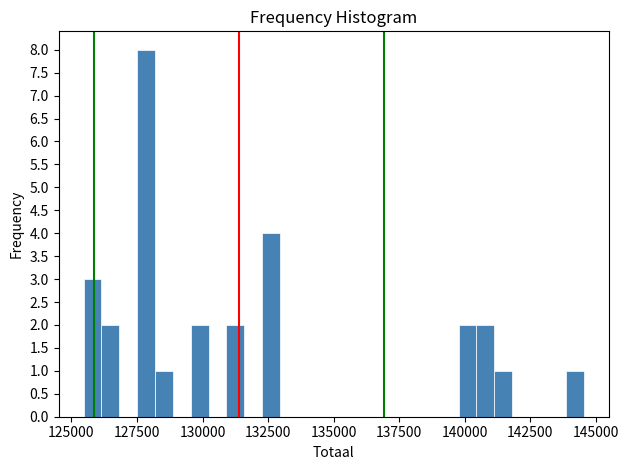

Read against the x-axis, roughly where is the centre of the tallest bar?

128000